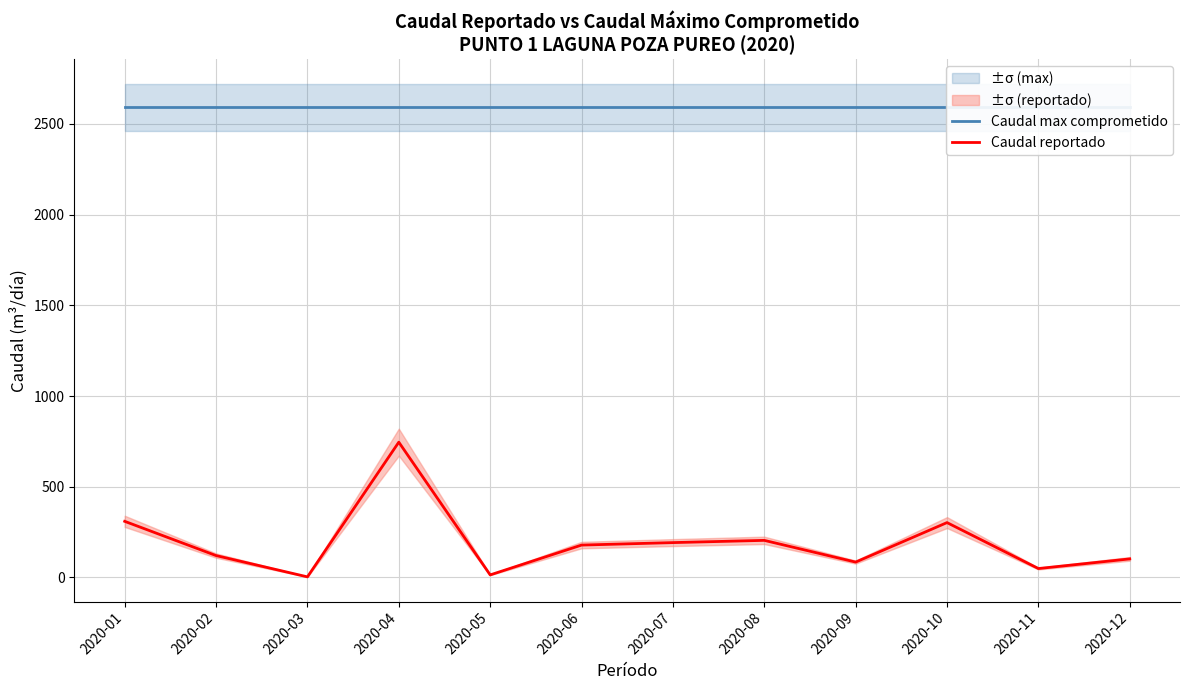

What is the total value across all series at 2020-04?

3337.5